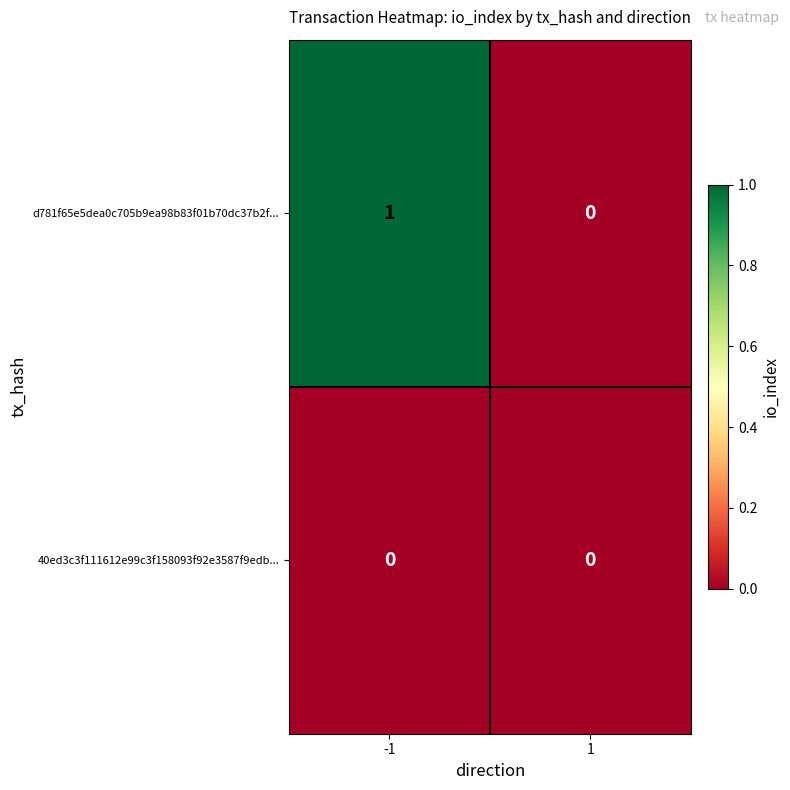

Rank the series by their average value, from lowest to highest.

40ed3c3f111612e99c3f158093f92e3587f9edb..., d781f65e5dea0c705b9ea98b83f01b70dc37b2f...